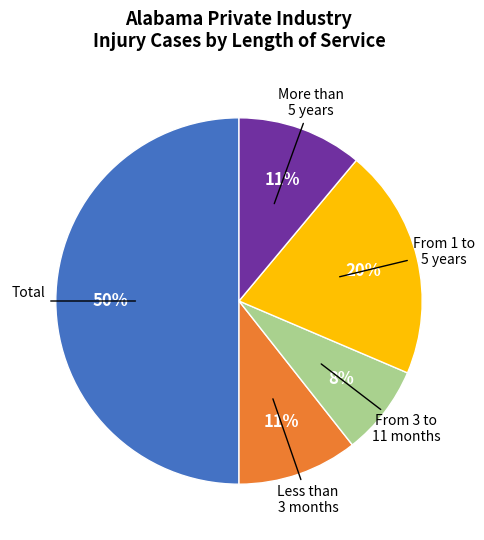

Count the number of slices in the pie.

5